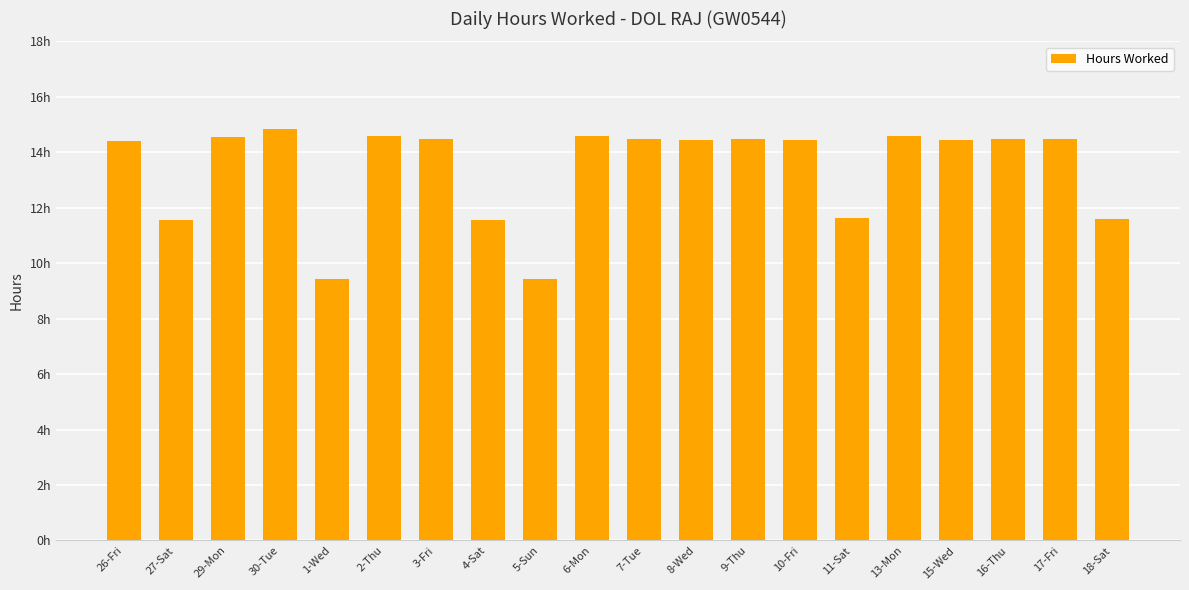

The value at 15-Wed is 14.5. True or false?

True